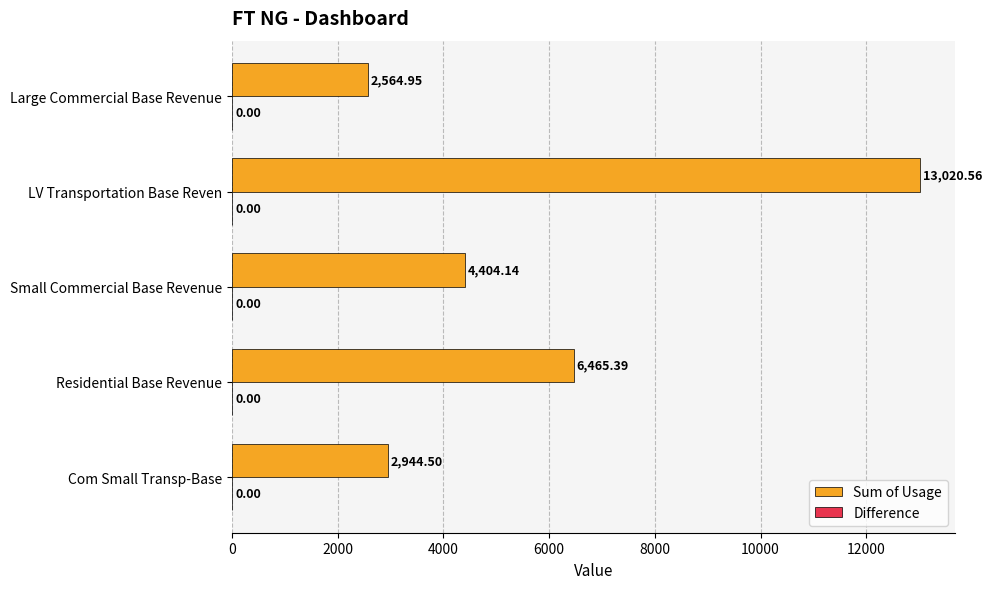

Rank the categories by value from lowest to highest.

Large Commercial Base Revenue, Com Small Transp-Base, Small Commercial Base Revenue, Residential Base Revenue, LV Transportation Base Reven